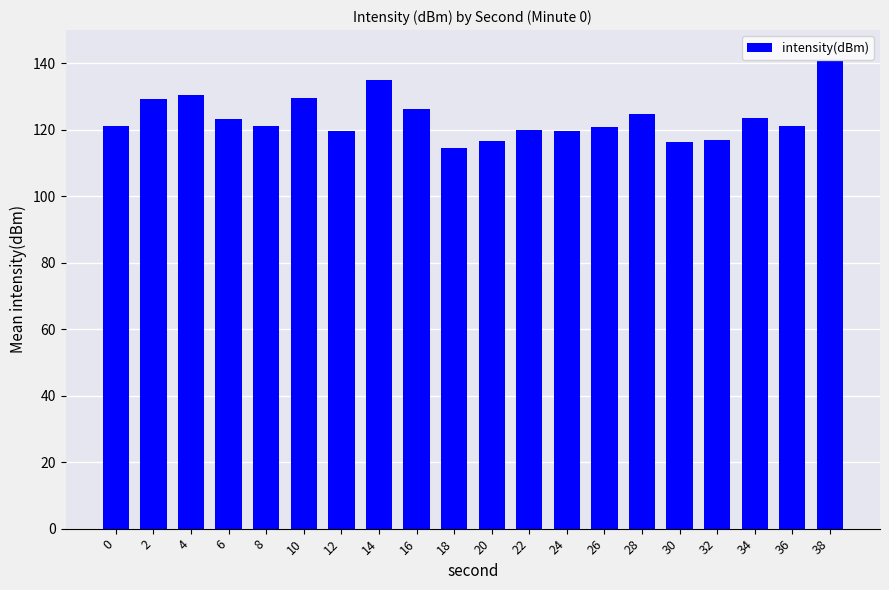

True or false: the data shows 197.4 at 24.

False